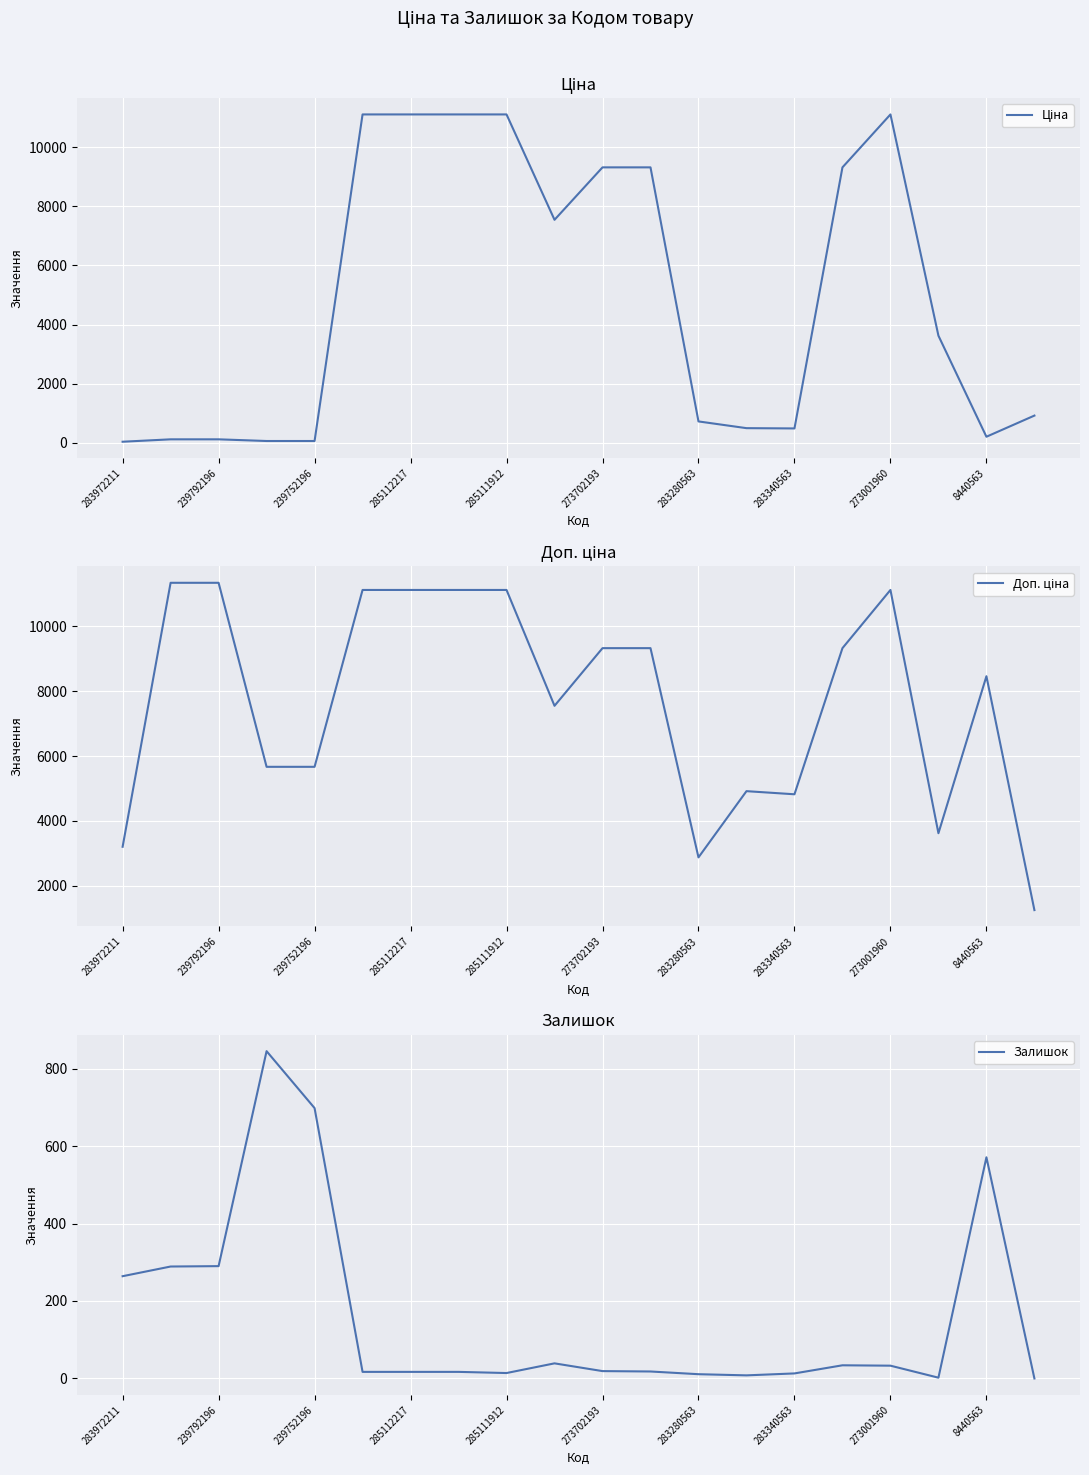

What is the approximate value of Залишок at 273001960?

33.0